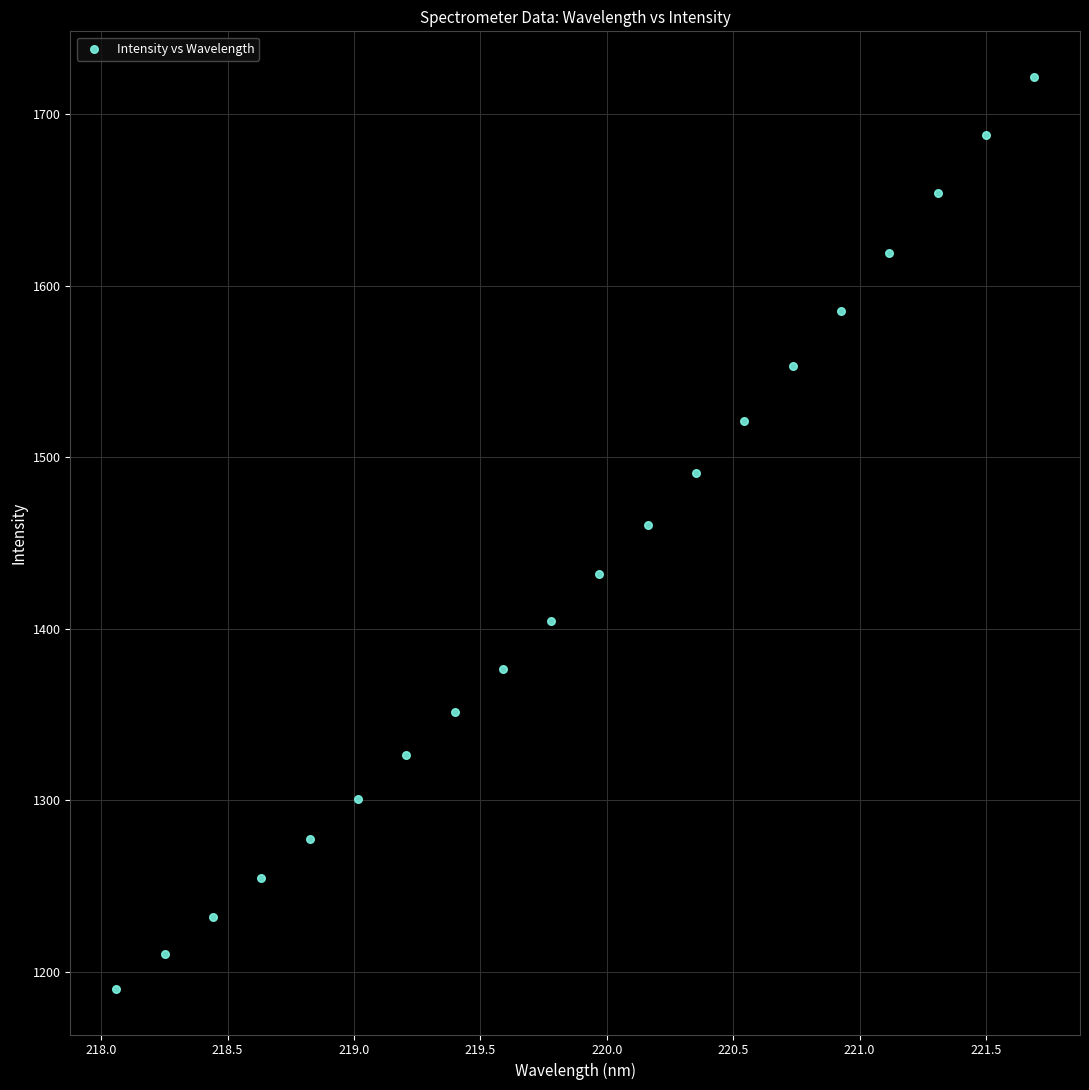

What is the range of Y values (max minus min)?

531.6